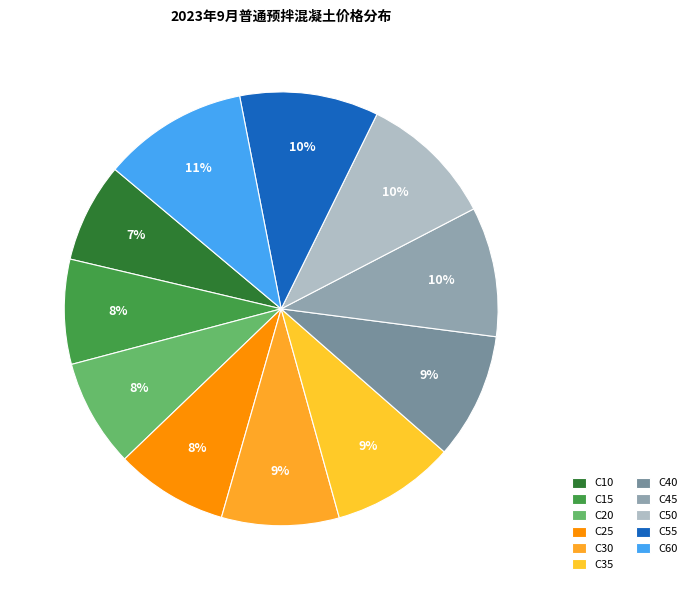

Approximately how many times larger is the value at C25 compared to C55?

0.8